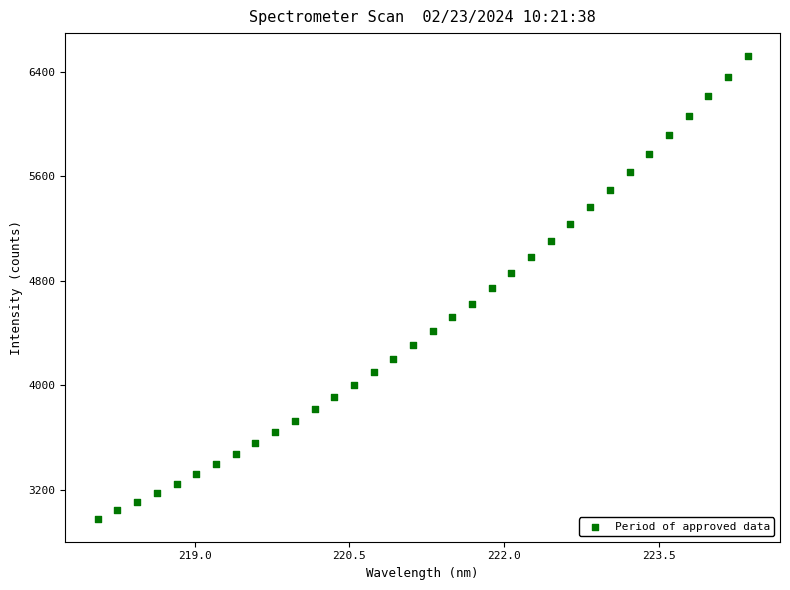

What is the range of X values (max minus min)?

6.3